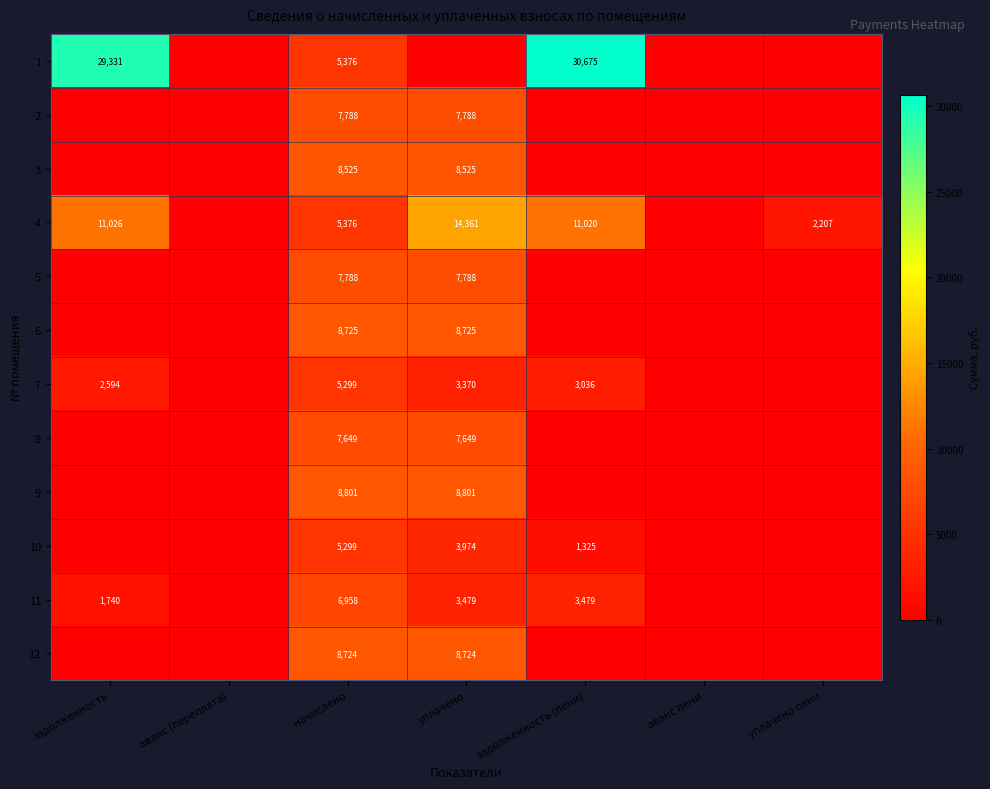

What is the difference between the highest and lowest values at начислено?

3502